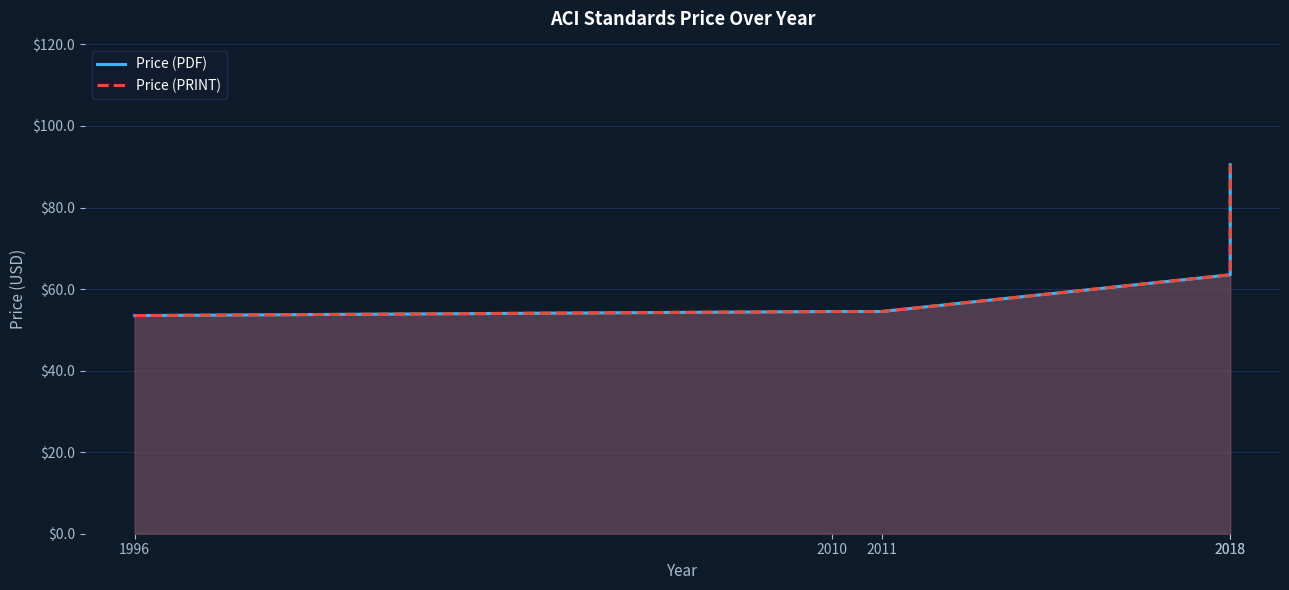

Reading left to right, transcribe all the data shown in this chart.

Price (PDF): 53.5	54.5	54.5	63.5	90.5
Price (PRINT): 53.5	54.5	54.5	63.5	90.5